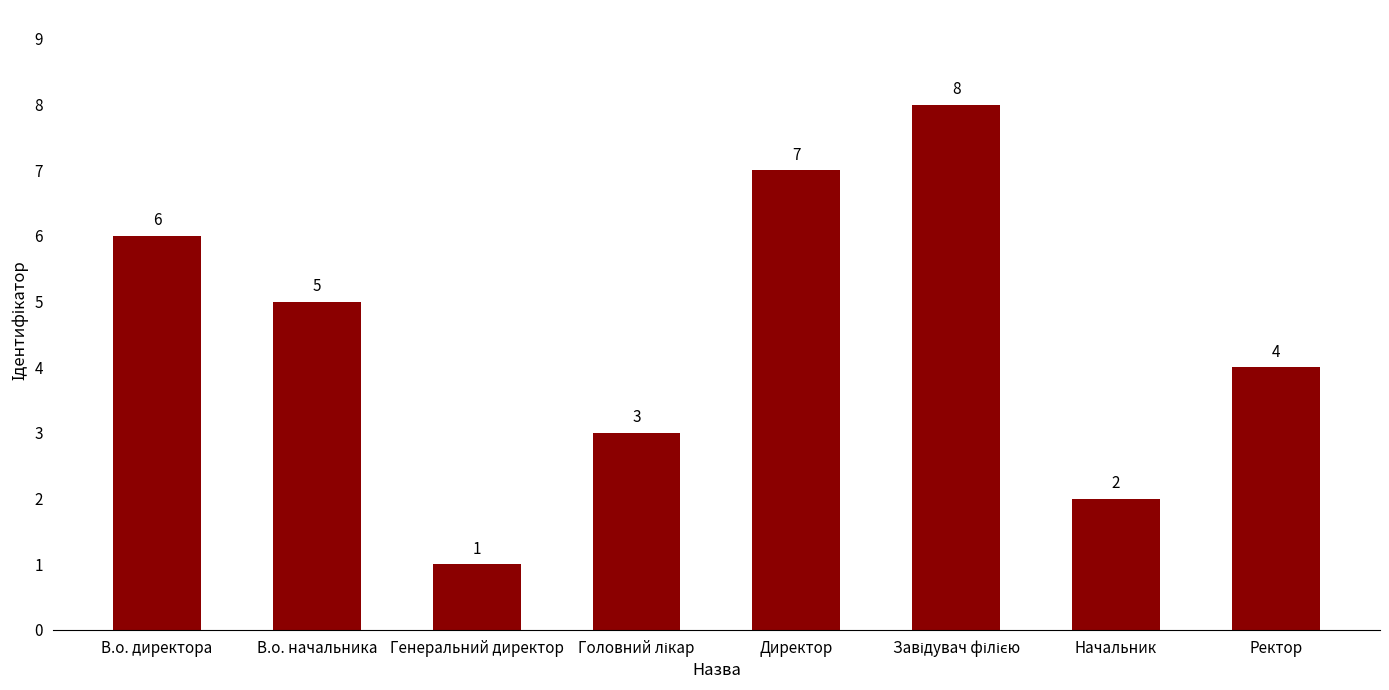

Are the bars horizontal?

No